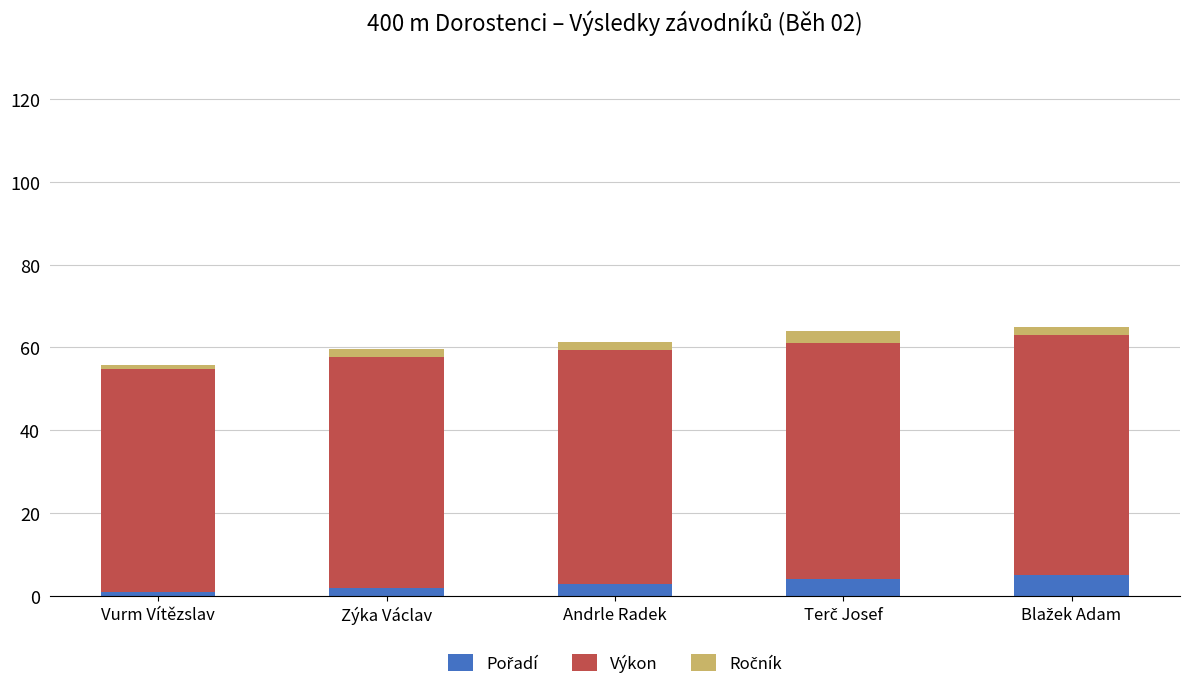

At which category is the sum across all series the highest?

Blažek Adam